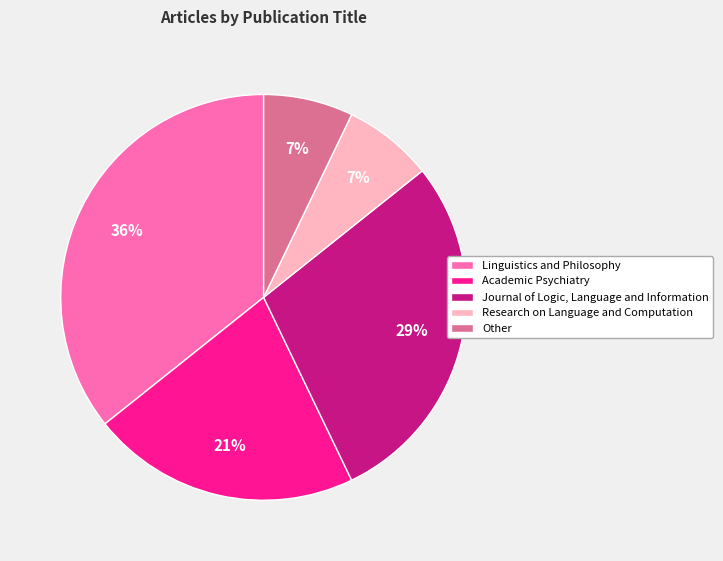

Is the sum of Journal of Logic, Language and Information and Linguistics and Philosophy greater than half?

Yes